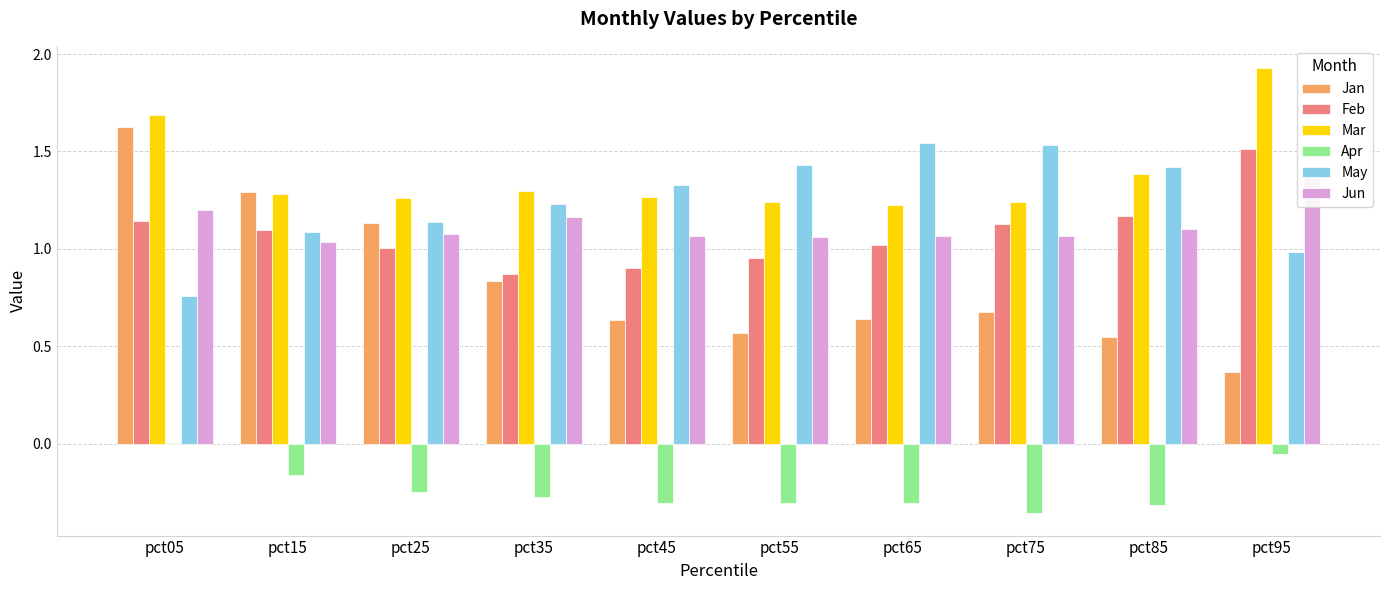

Reading left to right, extract all data points from this chart.

Jan: pct05=1.6	pct15=1.3	pct25=1.1	pct35=0.8	pct45=0.6	pct55=0.6	pct65=0.6	pct75=0.7	pct85=0.5	pct95=0.4
Feb: pct05=1.1	pct15=1.1	pct25=1.0	pct35=0.9	pct45=0.9	pct55=1.0	pct65=1.0	pct75=1.1	pct85=1.2	pct95=1.5
Mar: pct05=1.7	pct15=1.3	pct25=1.3	pct35=1.3	pct45=1.3	pct55=1.2	pct65=1.2	pct75=1.2	pct85=1.4	pct95=1.9
Apr: pct05=0.0	pct15=-0.2	pct25=-0.3	pct35=-0.3	pct45=-0.3	pct55=-0.3	pct65=-0.3	pct75=-0.4	pct85=-0.3	pct95=-0.1
May: pct05=0.8	pct15=1.1	pct25=1.1	pct35=1.2	pct45=1.3	pct55=1.4	pct65=1.5	pct75=1.5	pct85=1.4	pct95=1.0
Jun: pct05=1.2	pct15=1.0	pct25=1.1	pct35=1.2	pct45=1.1	pct55=1.1	pct65=1.1	pct75=1.1	pct85=1.1	pct95=1.4